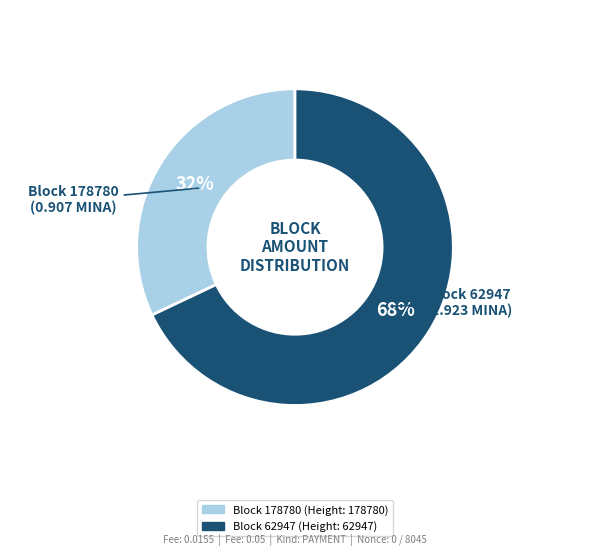

To the nearest percent, what is the difference between the largest and smallest slice percentages?

36%